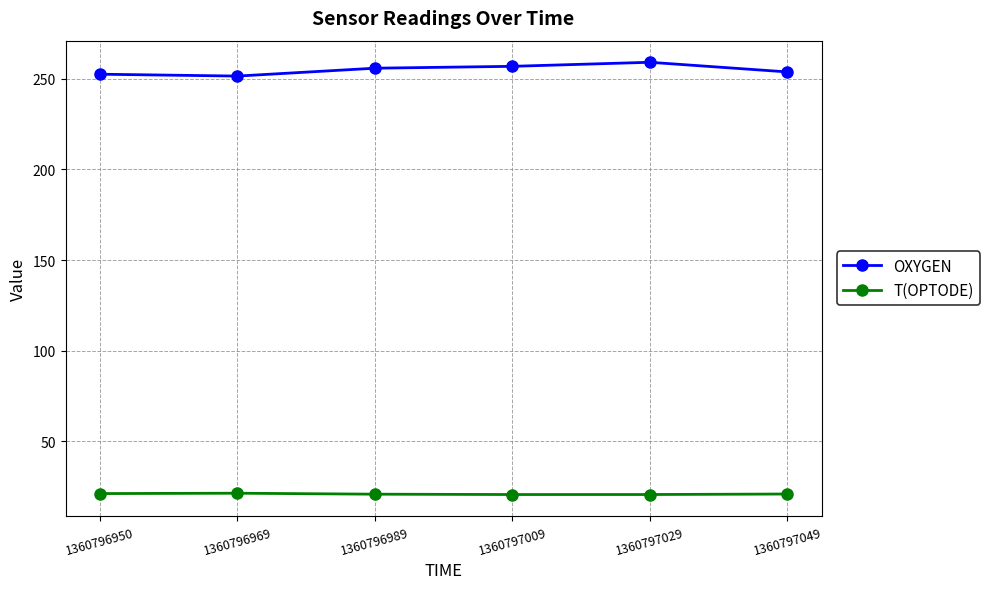

What is the smallest value displayed?

20.7